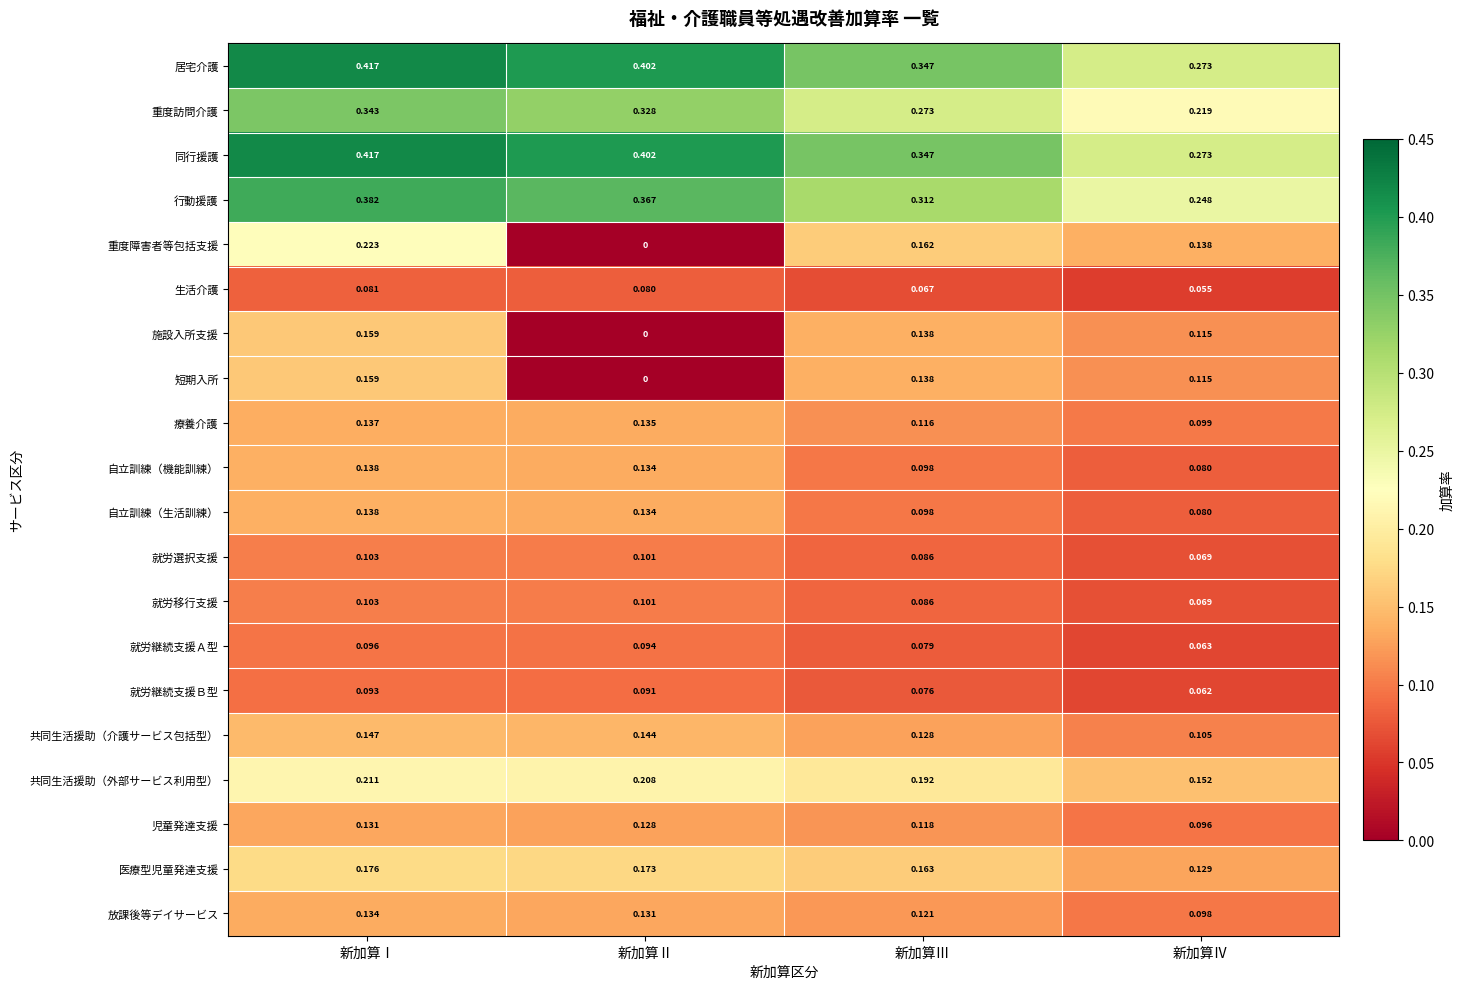

Which label corresponds to the largest value in the chart?

新加算Ⅰ